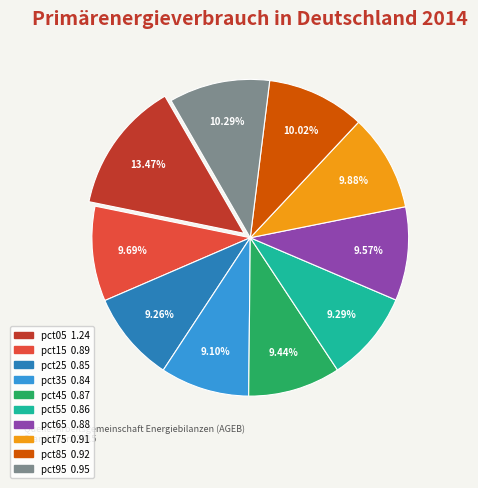

Which has a higher value, pct05 or pct35?

pct05